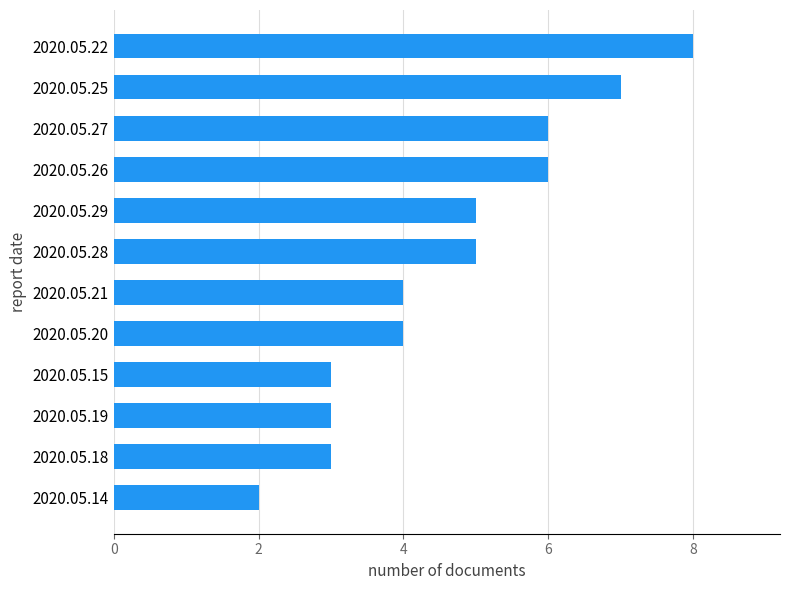

Reading top to bottom, extract all data points from this chart.

2020.05.22=8	2020.05.25=7	2020.05.27=6	2020.05.26=6	2020.05.29=5	2020.05.28=5	2020.05.21=4	2020.05.20=4	2020.05.15=3	2020.05.19=3	2020.05.18=3	2020.05.14=2